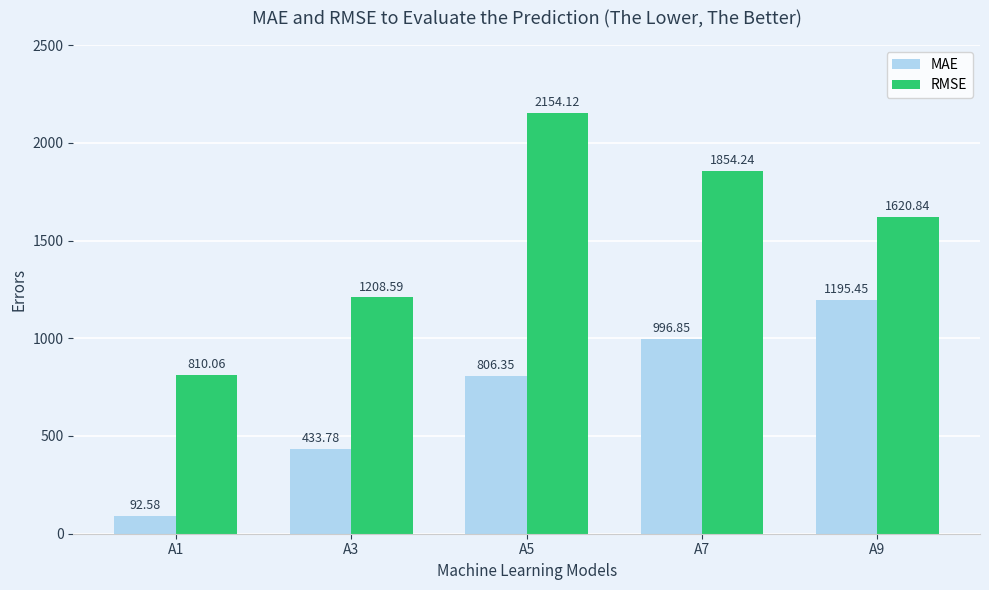

What is the spread (max minus min) of values at A5?

1347.8